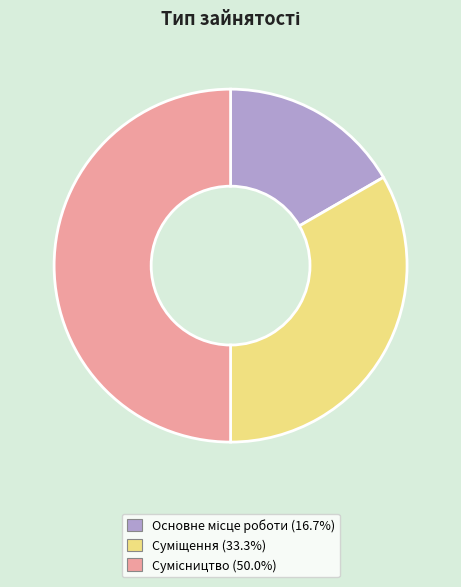

What percentage do Сумісництво and Суміщення together represent?

83.3%